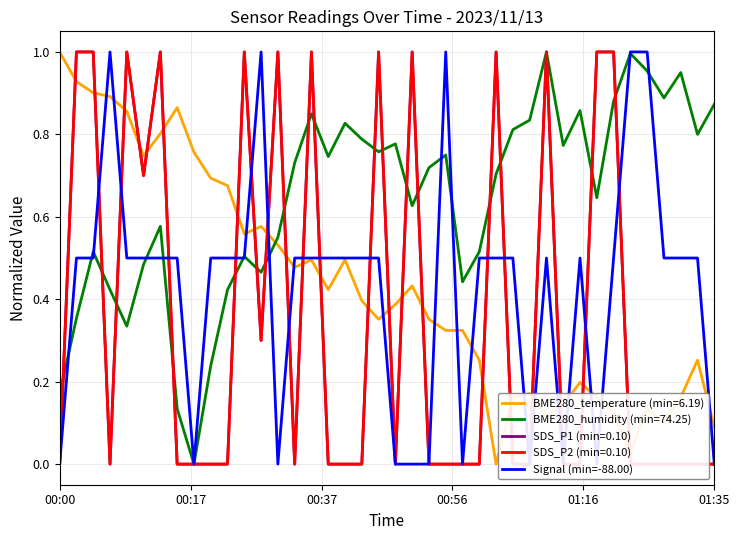

What is the maximum value shown in the chart?

1.0